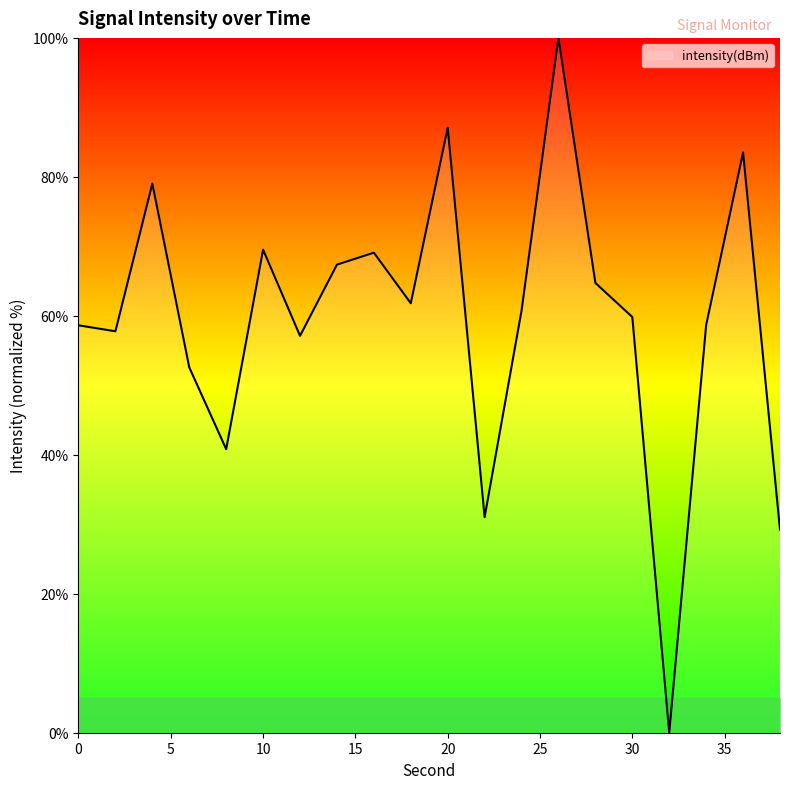

What is the difference between the maximum and minimum values?

100.0